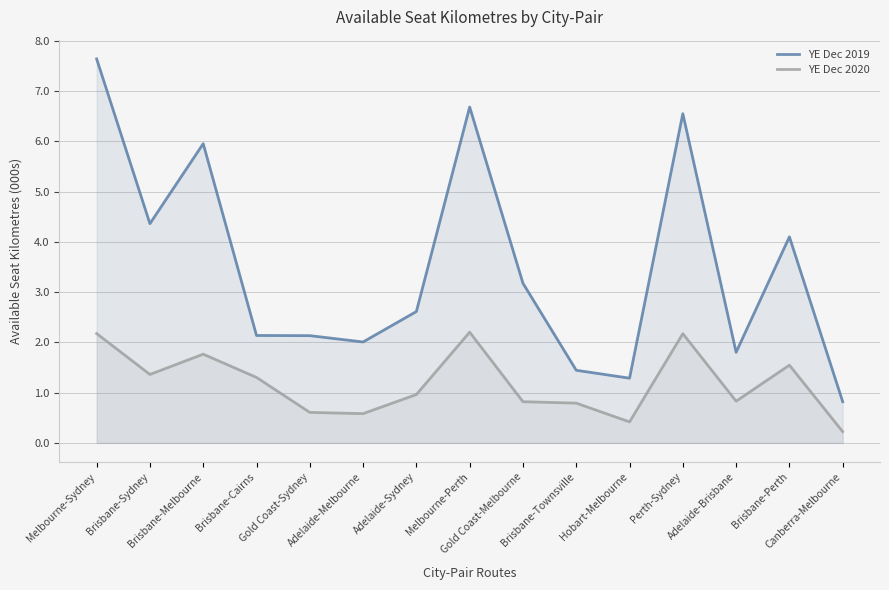

Does the chart display data point markers on the line(s)?

No